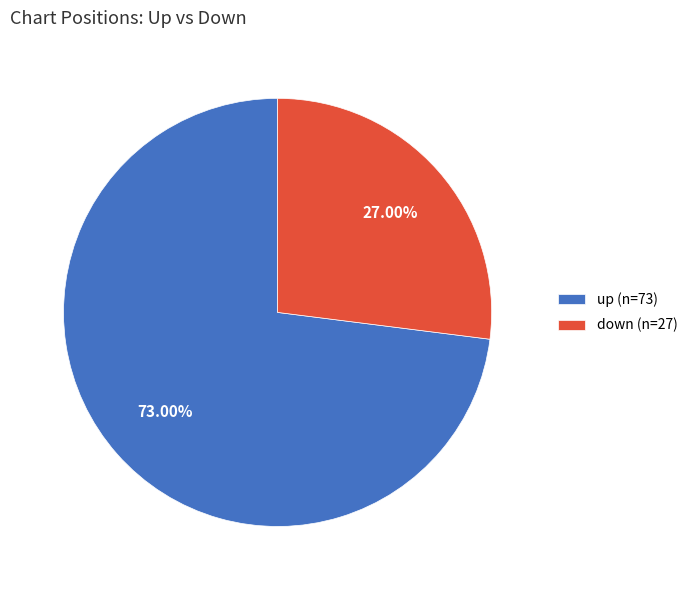

Rank the categories by value from highest to lowest.

up, down